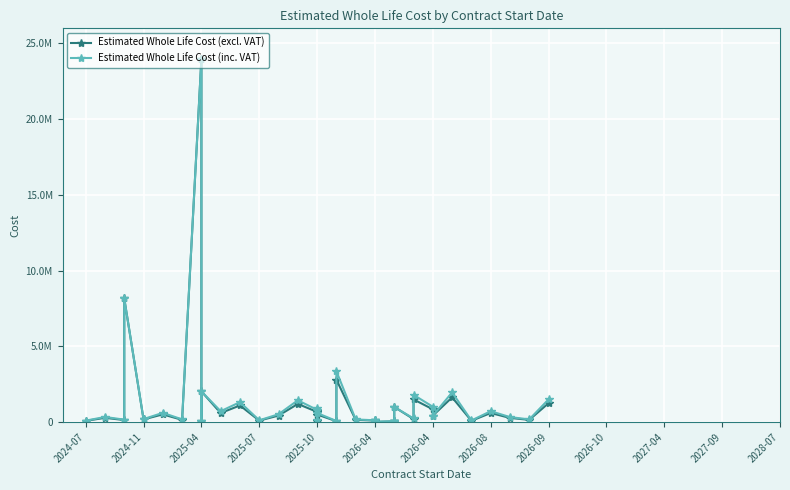

True or false: Estimated Whole Life Cost (inc. VAT) and Estimated Whole Life Cost (excl. VAT) cross at least once.

False